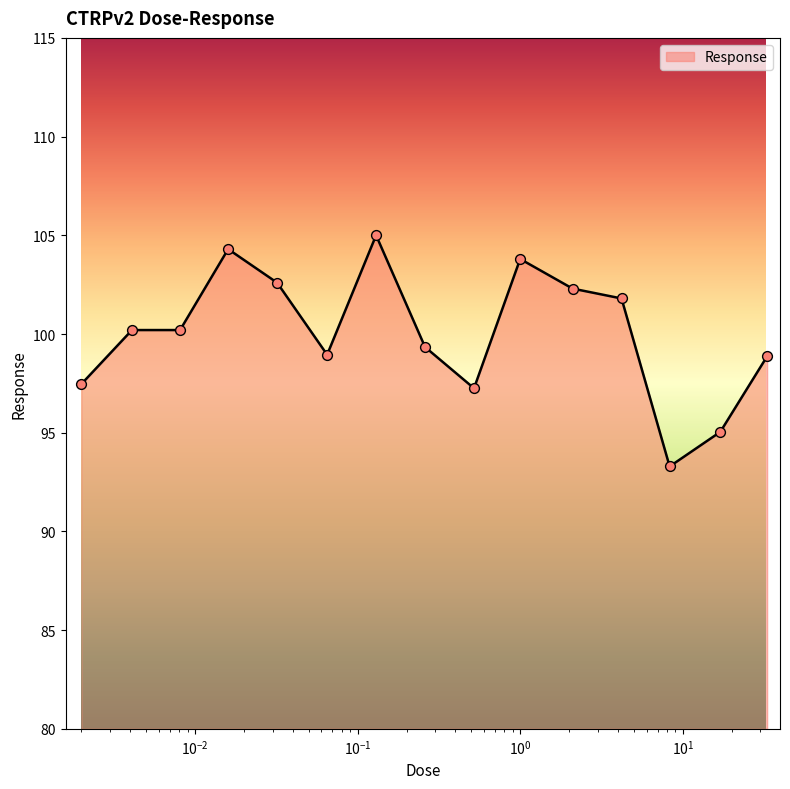

What is the difference between the maximum and minimum values?

11.7